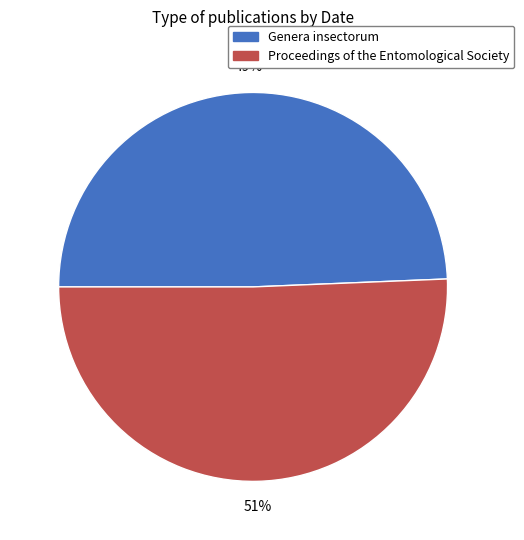

To the nearest percent, what is the combined percentage of Proceedings of the Entomological Society and Genera insectorum?

100%